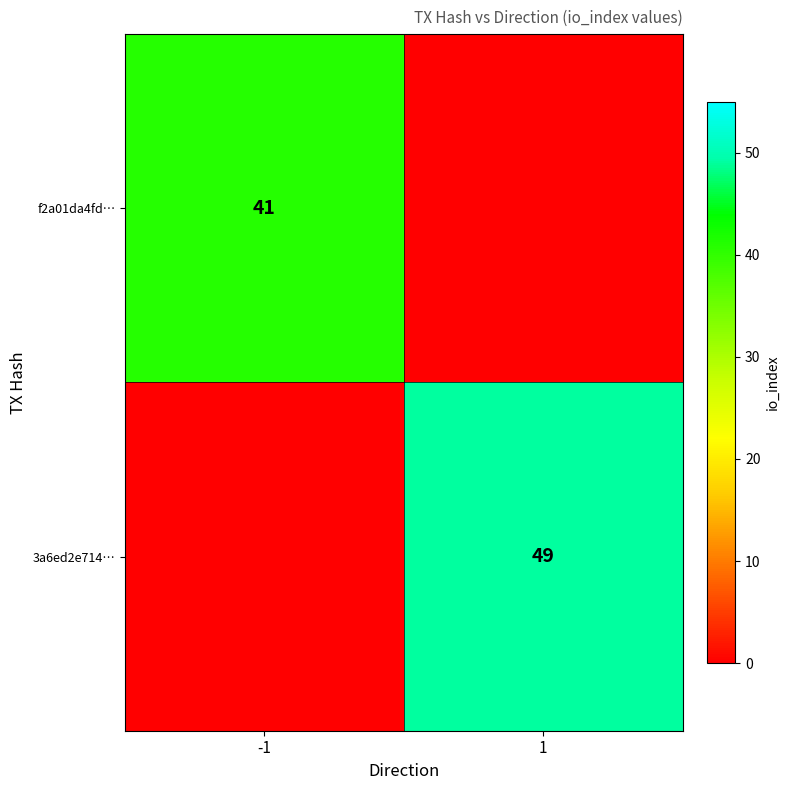

At which category is the sum across all series the highest?

1